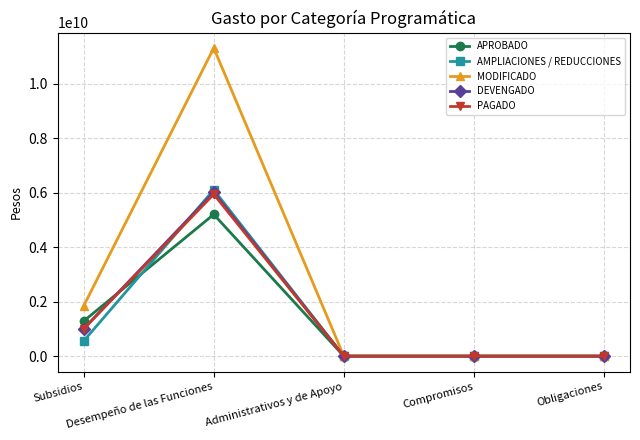

Which series has the largest total across all categories?

MODIFICADO